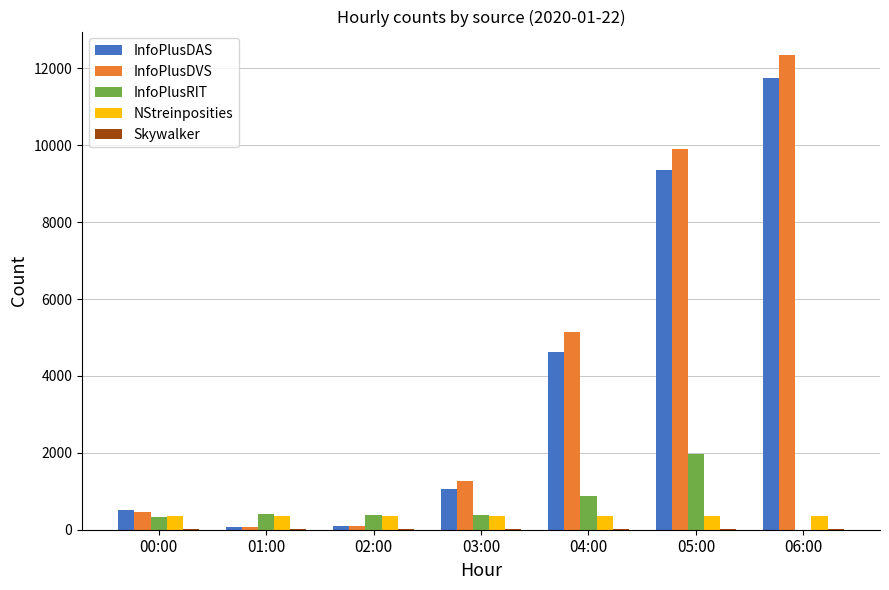

How many series are shown in this chart?

5